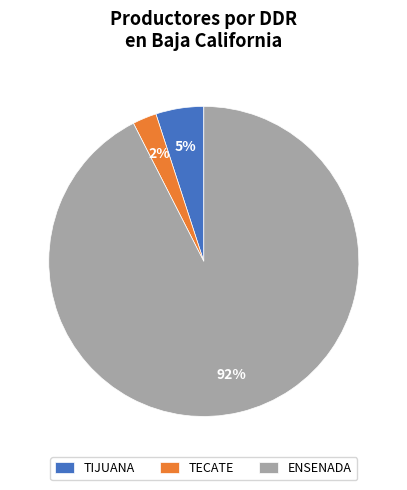

Count the number of slices in the pie.

3